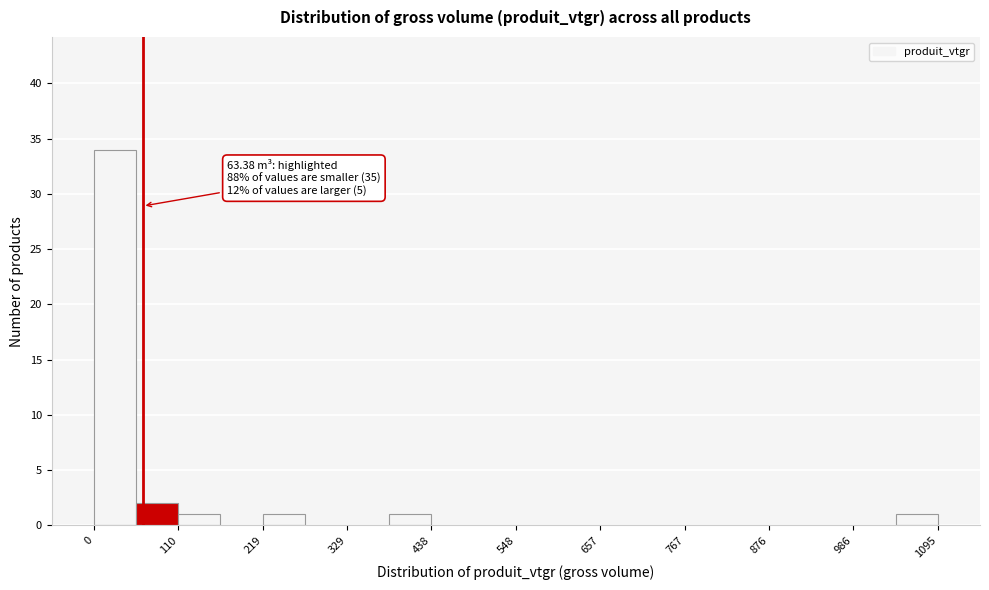

Read against the x-axis, roughly where is the centre of the tallest bar?

20